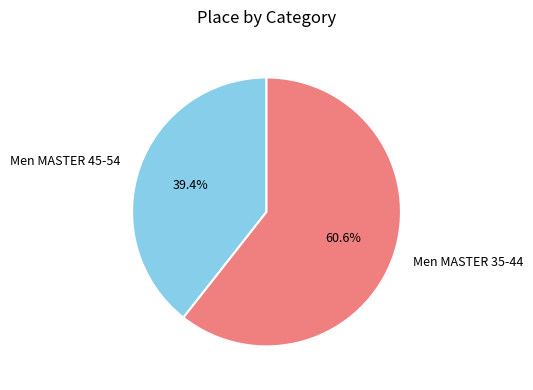

Between Men MASTER 35-44 and Men MASTER 45-54, which is larger?

Men MASTER 35-44